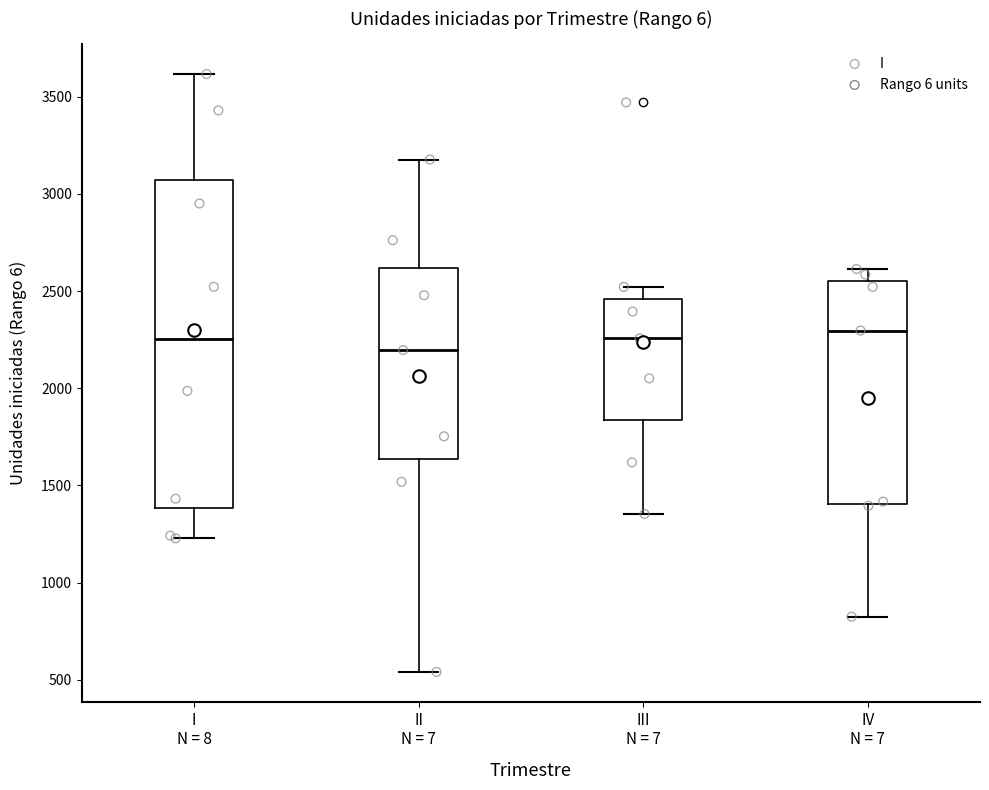

Reading left to right, transcribe this box plot: for each box, give where its median line is, the range the box spans, and where its two whiskers end, as read against the y-axis. The values are not printed on the chart, so give them approximately, as read against the axis.

I N = 8: median 2250, box 1400 to 3050, whiskers 1250 to 3600
II N = 7: median 2200, box 1650 to 2600, whiskers 550 to 3200
III N = 7: median 2250, box 1850 to 2450, whiskers 1350 to 2500
IV N = 7: median 2300, box 1400 to 2550, whiskers 850 to 2600